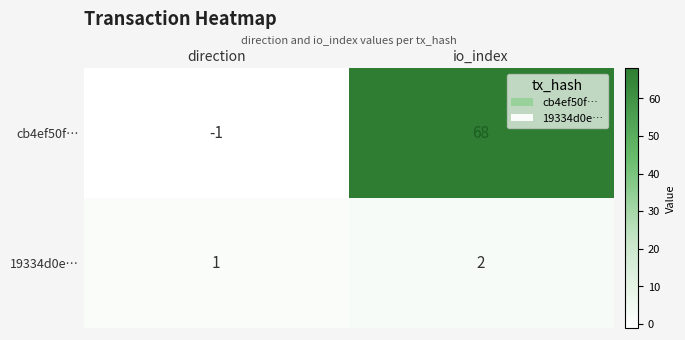

What is the difference between the highest and lowest values at io_index?

66